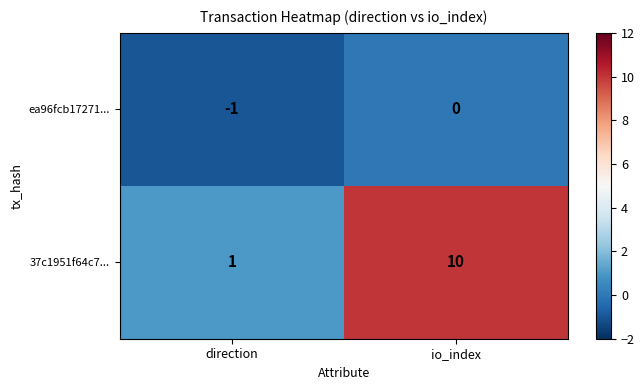

How many distinct data groups are displayed?

2